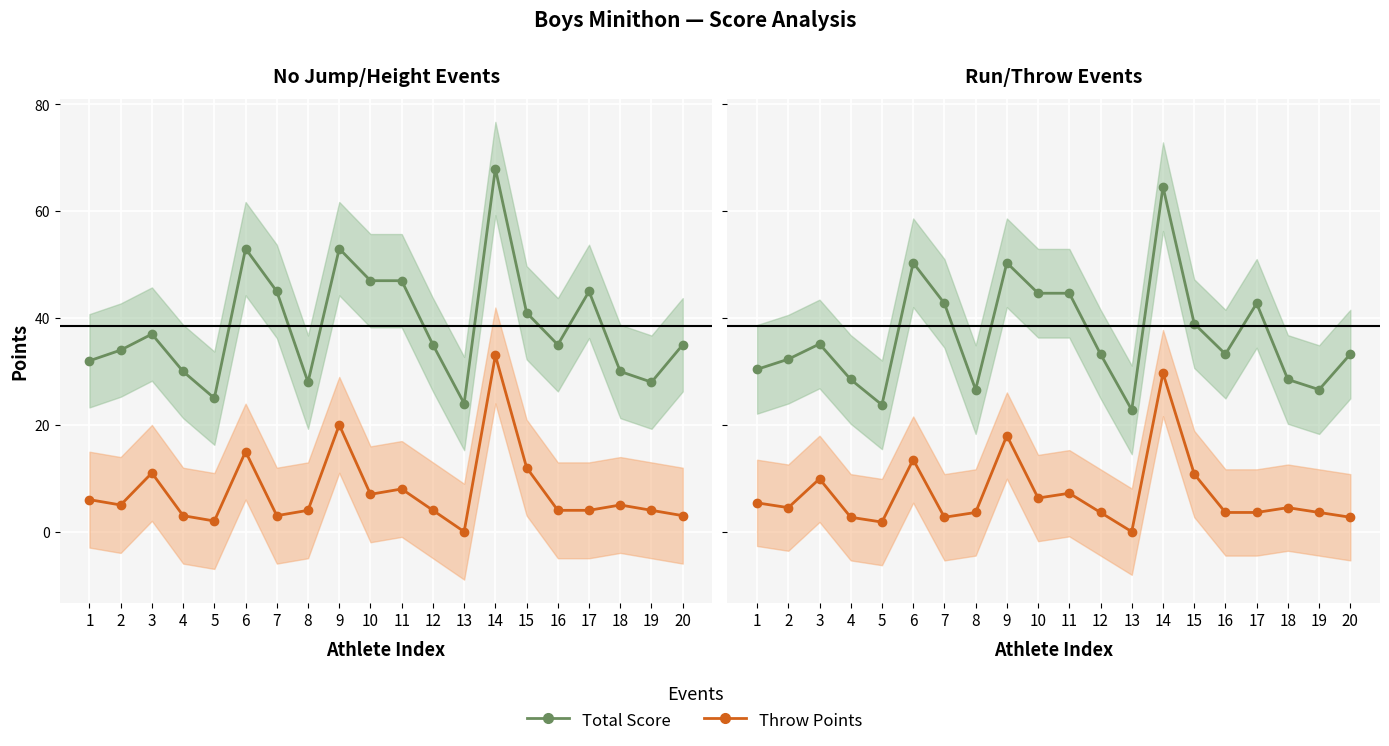

How many values in the Throw Points series exceed 4?

10